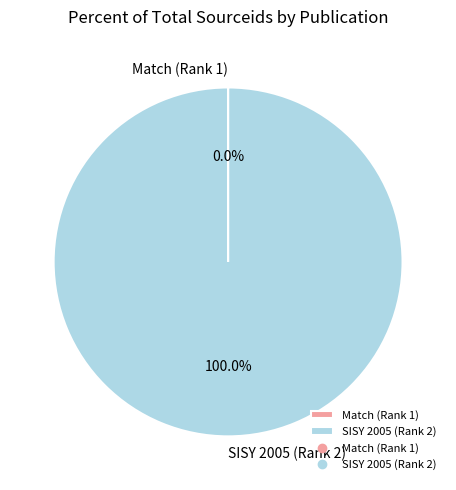

Which slice is the largest?

SISY 2005 (Rank 2)